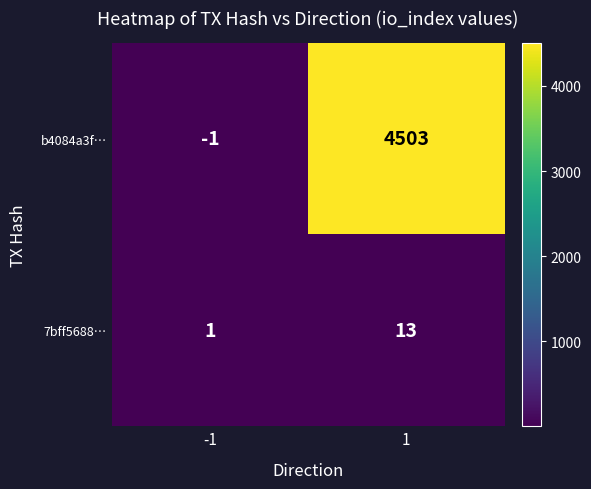

Reading left to right, what are all the values shown in this chart?

b4084a3f…: -1	4503
7bff5688…: 1	13